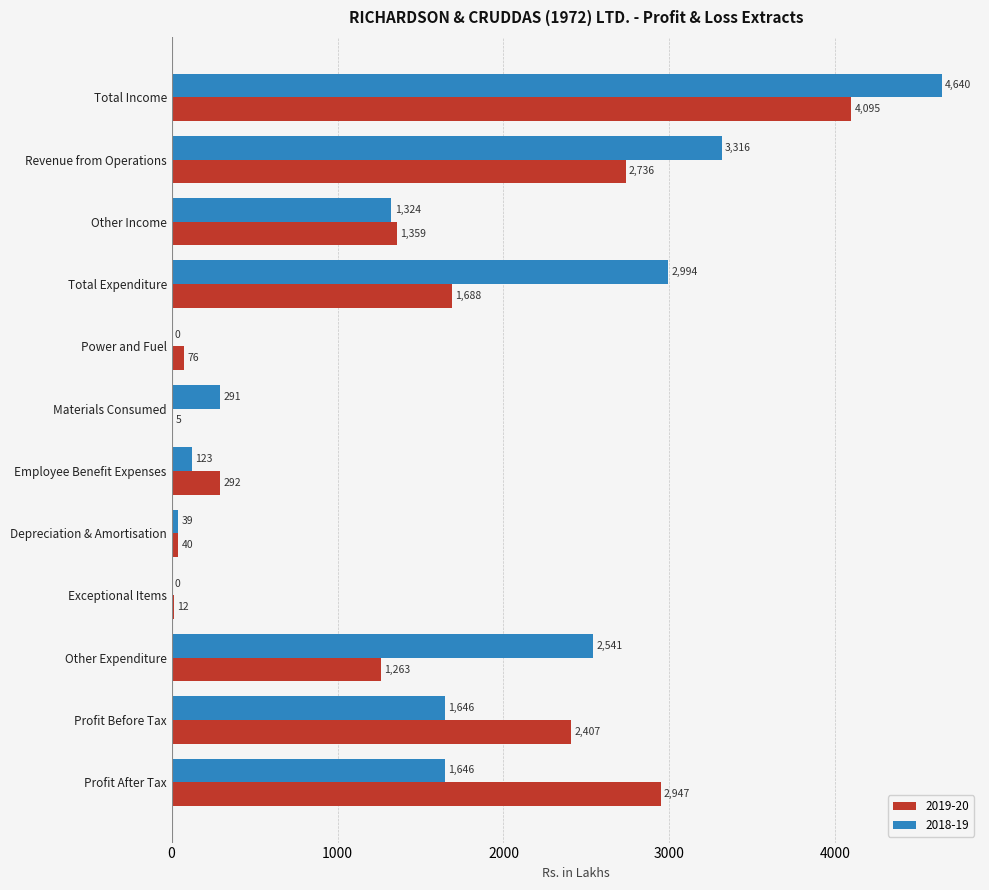

The 2018-19 series shows 0 at Power and Fuel. True or false?

True